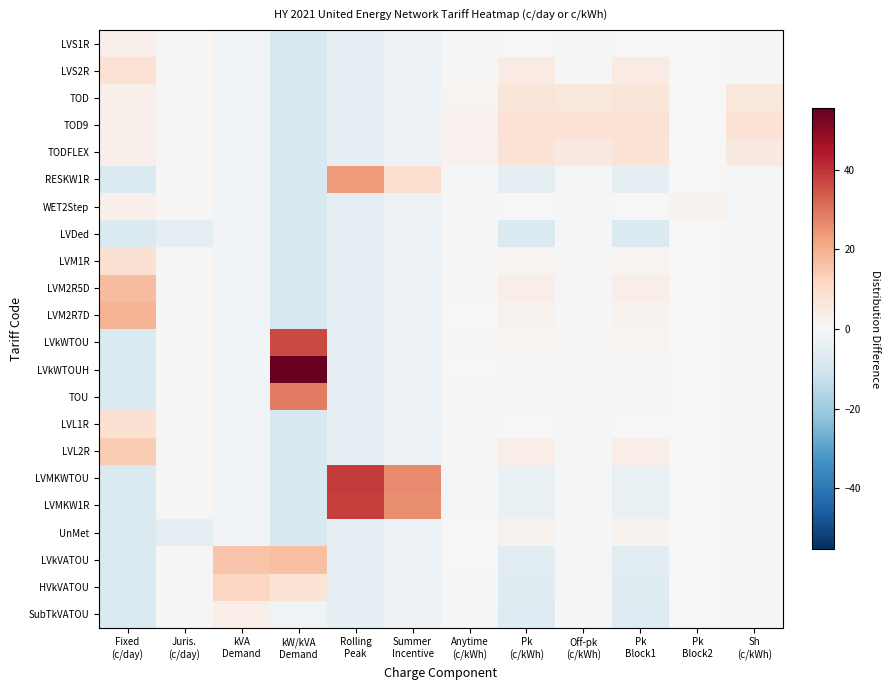

Reading right to left, list all the values displayed in this chart.

LVS1R: Sh
(c/kWh)=-1.0	Pk
Block2=-0.1	Pk
Block1=-0.3	Off-pk
(c/kWh)=-1.0	Pk
(c/kWh)=-0.3	Anytime
(c/kWh)=-1.2	Summer
Incentive=-3.2	Rolling
Peak=-5.3	kW/kVA
Demand=-8.9	kVA
Demand=-1.6	Juris.
(c/day)=0.5	Fixed
(c/day)=2.9
LVS2R: Sh
(c/kWh)=-1.0	Pk
Block2=-0.1	Pk
Block1=4.7	Off-pk
(c/kWh)=-1.0	Pk
(c/kWh)=4.7	Anytime
(c/kWh)=0.6	Summer
Incentive=-3.2	Rolling
Peak=-5.3	kW/kVA
Demand=-8.9	kVA
Demand=-1.6	Juris.
(c/day)=0.5	Fixed
(c/day)=7.8
TOD: Sh
(c/kWh)=5.9	Pk
Block2=-0.1	Pk
Block1=6.8	Off-pk
(c/kWh)=5.9	Pk
(c/kWh)=6.8	Anytime
(c/kWh)=1.6	Summer
Incentive=-3.2	Rolling
Peak=-5.3	kW/kVA
Demand=-8.9	kVA
Demand=-1.6	Juris.
(c/day)=0.5	Fixed
(c/day)=2.9
TOD9: Sh
(c/kWh)=7.9	Pk
Block2=-0.1	Pk
Block1=8.1	Off-pk
(c/kWh)=7.9	Pk
(c/kWh)=8.1	Anytime
(c/kWh)=2.2	Summer
Incentive=-3.2	Rolling
Peak=-5.3	kW/kVA
Demand=-8.9	kVA
Demand=-1.6	Juris.
(c/day)=0.5	Fixed
(c/day)=2.9
TODFLEX: Sh
(c/kWh)=5.2	Pk
Block2=-0.1	Pk
Block1=7.4	Off-pk
(c/kWh)=5.2	Pk
(c/kWh)=7.4	Anytime
(c/kWh)=2.2	Summer
Incentive=-3.2	Rolling
Peak=-5.3	kW/kVA
Demand=-8.9	kVA
Demand=-1.6	Juris.
(c/day)=0.5	Fixed
(c/day)=2.9
RESKW1R: Sh
(c/kWh)=-1.0	Pk
Block2=-0.1	Pk
Block1=-4.8	Off-pk
(c/kWh)=-1.0	Pk
(c/kWh)=-4.8	Anytime
(c/kWh)=-1.2	Summer
Incentive=9.1	Rolling
Peak=23.7	kW/kVA
Demand=-8.9	kVA
Demand=-1.6	Juris.
(c/day)=0.5	Fixed
(c/day)=-8.1
WET2Step: Sh
(c/kWh)=-1.0	Pk
Block2=1.8	Pk
Block1=-0.3	Off-pk
(c/kWh)=-1.0	Pk
(c/kWh)=-0.3	Anytime
(c/kWh)=-1.2	Summer
Incentive=-3.2	Rolling
Peak=-5.3	kW/kVA
Demand=-8.9	kVA
Demand=-1.6	Juris.
(c/day)=0.5	Fixed
(c/day)=2.9
LVDed: Sh
(c/kWh)=-1.0	Pk
Block2=-0.1	Pk
Block1=-7.9	Off-pk
(c/kWh)=-1.0	Pk
(c/kWh)=-7.9	Anytime
(c/kWh)=0.5	Summer
Incentive=-3.2	Rolling
Peak=-5.3	kW/kVA
Demand=-8.9	kVA
Demand=-1.6	Juris.
(c/day)=-5.0	Fixed
(c/day)=-8.1
LVM1R: Sh
(c/kWh)=-1.0	Pk
Block2=-0.1	Pk
Block1=1.3	Off-pk
(c/kWh)=-1.0	Pk
(c/kWh)=1.3	Anytime
(c/kWh)=-1.2	Summer
Incentive=-3.2	Rolling
Peak=-5.3	kW/kVA
Demand=-8.9	kVA
Demand=-1.6	Juris.
(c/day)=0.5	Fixed
(c/day)=8.3
LVM2R5D: Sh
(c/kWh)=-1.0	Pk
Block2=-0.1	Pk
Block1=3.8	Off-pk
(c/kWh)=-1.0	Pk
(c/kWh)=3.8	Anytime
(c/kWh)=0.5	Summer
Incentive=-3.2	Rolling
Peak=-5.3	kW/kVA
Demand=-8.9	kVA
Demand=-1.6	Juris.
(c/day)=0.5	Fixed
(c/day)=17.2
LVM2R7D: Sh
(c/kWh)=-1.0	Pk
Block2=-0.1	Pk
Block1=2.1	Off-pk
(c/kWh)=-1.0	Pk
(c/kWh)=2.1	Anytime
(c/kWh)=0.2	Summer
Incentive=-3.2	Rolling
Peak=-5.3	kW/kVA
Demand=-8.9	kVA
Demand=-1.6	Juris.
(c/day)=0.5	Fixed
(c/day)=18.9
LVkWTOU: Sh
(c/kWh)=-1.0	Pk
Block2=-0.1	Pk
Block1=1.3	Off-pk
(c/kWh)=-1.0	Pk
(c/kWh)=1.3	Anytime
(c/kWh)=0.5	Summer
Incentive=-3.2	Rolling
Peak=-5.3	kW/kVA
Demand=36.7	kVA
Demand=-1.6	Juris.
(c/day)=0.5	Fixed
(c/day)=-8.1
LVkWTOUH: Sh
(c/kWh)=-1.0	Pk
Block2=-0.1	Pk
Block1=-0.7	Off-pk
(c/kWh)=-1.0	Pk
(c/kWh)=-0.7	Anytime
(c/kWh)=0.1	Summer
Incentive=-3.2	Rolling
Peak=-5.3	kW/kVA
Demand=55.4	kVA
Demand=-1.6	Juris.
(c/day)=0.5	Fixed
(c/day)=-8.1
TOU: Sh
(c/kWh)=-1.0	Pk
Block2=-0.1	Pk
Block1=0.8	Off-pk
(c/kWh)=-1.0	Pk
(c/kWh)=0.8	Anytime
(c/kWh)=0.8	Summer
Incentive=-3.2	Rolling
Peak=-5.3	kW/kVA
Demand=28.2	kVA
Demand=-1.6	Juris.
(c/day)=0.5	Fixed
(c/day)=-8.1
LVL1R: Sh
(c/kWh)=-1.0	Pk
Block2=-0.1	Pk
Block1=-0.1	Off-pk
(c/kWh)=-1.0	Pk
(c/kWh)=-0.1	Anytime
(c/kWh)=-1.2	Summer
Incentive=-3.2	Rolling
Peak=-5.3	kW/kVA
Demand=-8.9	kVA
Demand=-1.6	Juris.
(c/day)=0.5	Fixed
(c/day)=8.3
LVL2R: Sh
(c/kWh)=-1.0	Pk
Block2=-0.1	Pk
Block1=3.6	Off-pk
(c/kWh)=-1.0	Pk
(c/kWh)=3.6	Anytime
(c/kWh)=0.5	Summer
Incentive=-3.2	Rolling
Peak=-5.3	kW/kVA
Demand=-8.9	kVA
Demand=-1.6	Juris.
(c/day)=0.5	Fixed
(c/day)=14.2
LVMKWTOU: Sh
(c/kWh)=-1.0	Pk
Block2=-0.1	Pk
Block1=-4.1	Off-pk
(c/kWh)=-1.0	Pk
(c/kWh)=-4.1	Anytime
(c/kWh)=-1.2	Summer
Incentive=26.1	Rolling
Peak=38.6	kW/kVA
Demand=-8.9	kVA
Demand=-1.6	Juris.
(c/day)=0.5	Fixed
(c/day)=-8.1
LVMKW1R: Sh
(c/kWh)=-1.0	Pk
Block2=-0.1	Pk
Block1=-4.1	Off-pk
(c/kWh)=-1.0	Pk
(c/kWh)=-4.1	Anytime
(c/kWh)=-1.2	Summer
Incentive=25.8	Rolling
Peak=38.2	kW/kVA
Demand=-8.9	kVA
Demand=-1.6	Juris.
(c/day)=0.5	Fixed
(c/day)=-8.1
UnMet: Sh
(c/kWh)=-1.0	Pk
Block2=-0.1	Pk
Block1=1.8	Off-pk
(c/kWh)=-1.0	Pk
(c/kWh)=1.8	Anytime
(c/kWh)=0.2	Summer
Incentive=-3.2	Rolling
Peak=-5.3	kW/kVA
Demand=-8.9	kVA
Demand=-1.6	Juris.
(c/day)=-5.0	Fixed
(c/day)=-8.1
LVkVATOU: Sh
(c/kWh)=-1.0	Pk
Block2=-0.1	Pk
Block1=-5.7	Off-pk
(c/kWh)=-1.0	Pk
(c/kWh)=-5.7	Anytime
(c/kWh)=-0.2	Summer
Incentive=-3.2	Rolling
Peak=-5.3	kW/kVA
Demand=16.6	kVA
Demand=15.8	Juris.
(c/day)=0.5	Fixed
(c/day)=-8.1
HVkVATOU: Sh
(c/kWh)=-1.0	Pk
Block2=-0.1	Pk
Block1=-6.6	Off-pk
(c/kWh)=-1.0	Pk
(c/kWh)=-6.6	Anytime
(c/kWh)=-0.6	Summer
Incentive=-3.2	Rolling
Peak=-5.3	kW/kVA
Demand=7.4	kVA
Demand=11.5	Juris.
(c/day)=0.5	Fixed
(c/day)=-8.1
SubTkVATOU: Sh
(c/kWh)=-1.0	Pk
Block2=-0.1	Pk
Block1=-7.1	Off-pk
(c/kWh)=-1.0	Pk
(c/kWh)=-7.1	Anytime
(c/kWh)=-0.9	Summer
Incentive=-3.2	Rolling
Peak=-5.3	kW/kVA
Demand=-2.2	kVA
Demand=3.7	Juris.
(c/day)=0.5	Fixed
(c/day)=-8.1